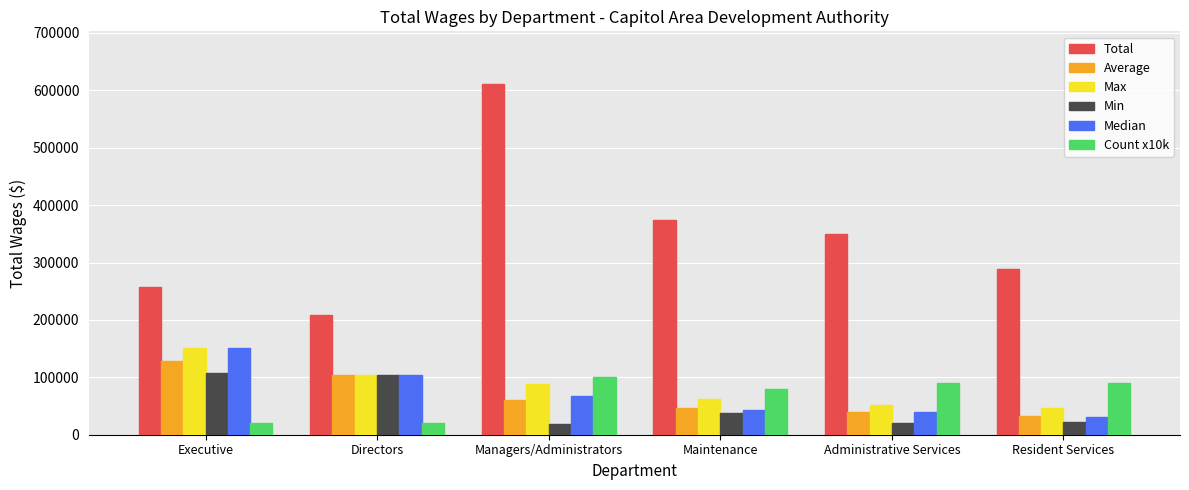

Which series changed the most between Executive and Directors?

Total